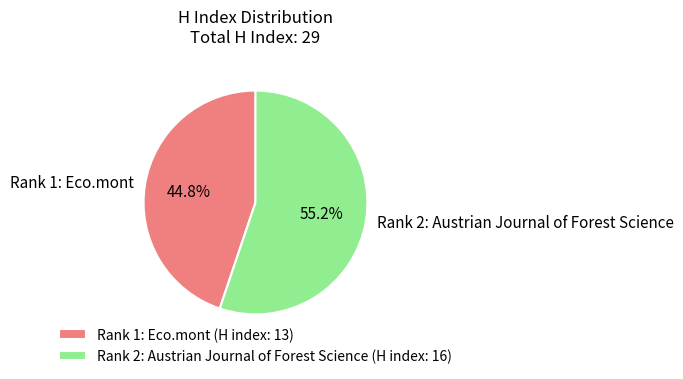

To the nearest percent, what percentage of the pie is Rank 2: Austrian Journal of Forest Science?

55%